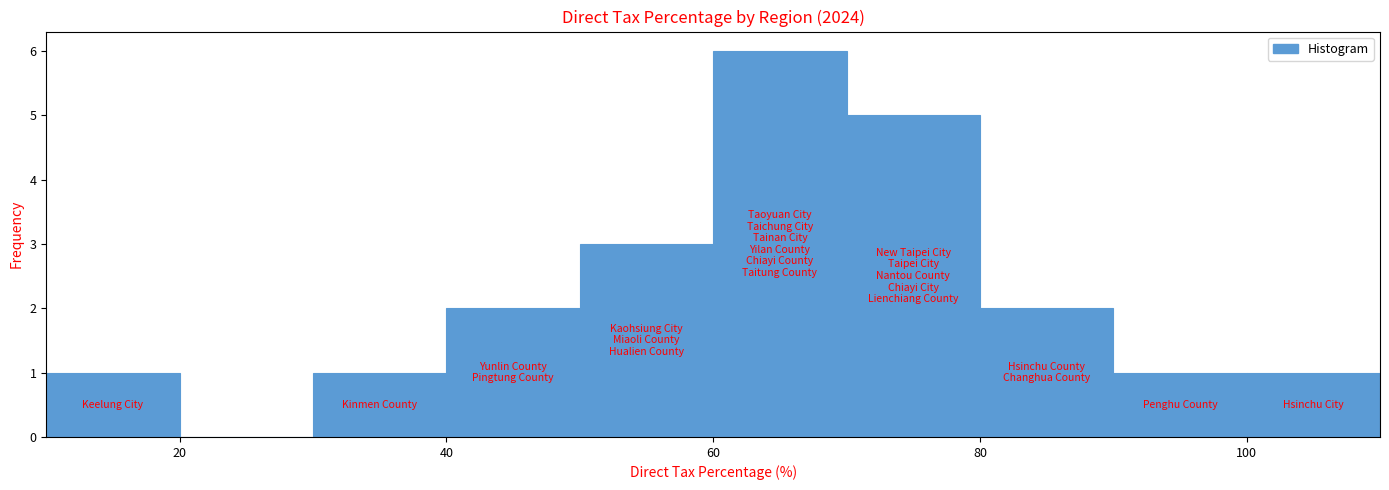

Reading left to right, list every bar in this chart as the range it spans on the x-axis followed by its height. The values are not printed on the chart, so give them approximately, as read against the axis.

10 to 20: 1
20 to 30: 0
30 to 40: 1
40 to 50: 2
50 to 60: 3
60 to 70: 6
70 to 80: 5
80 to 90: 2
90 to 100: 1
100 to 110: 1